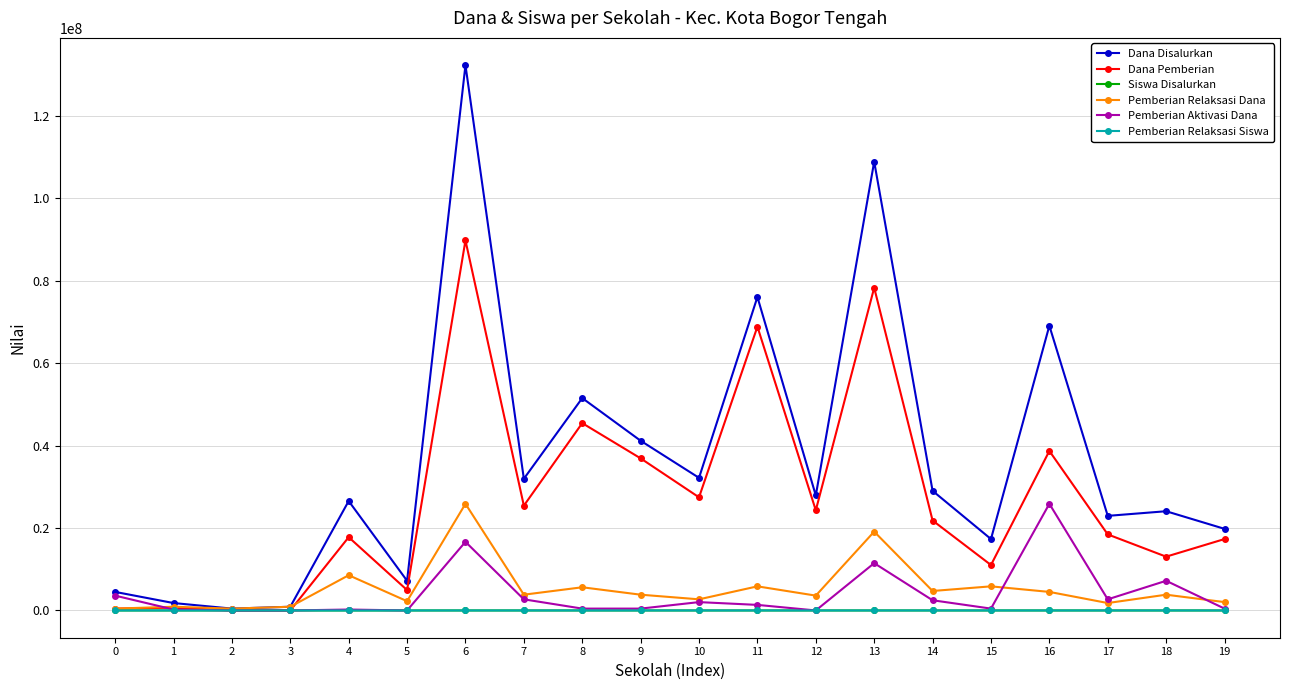

Between 9 and 12, which series saw the biggest shift?

Dana Disalurkan